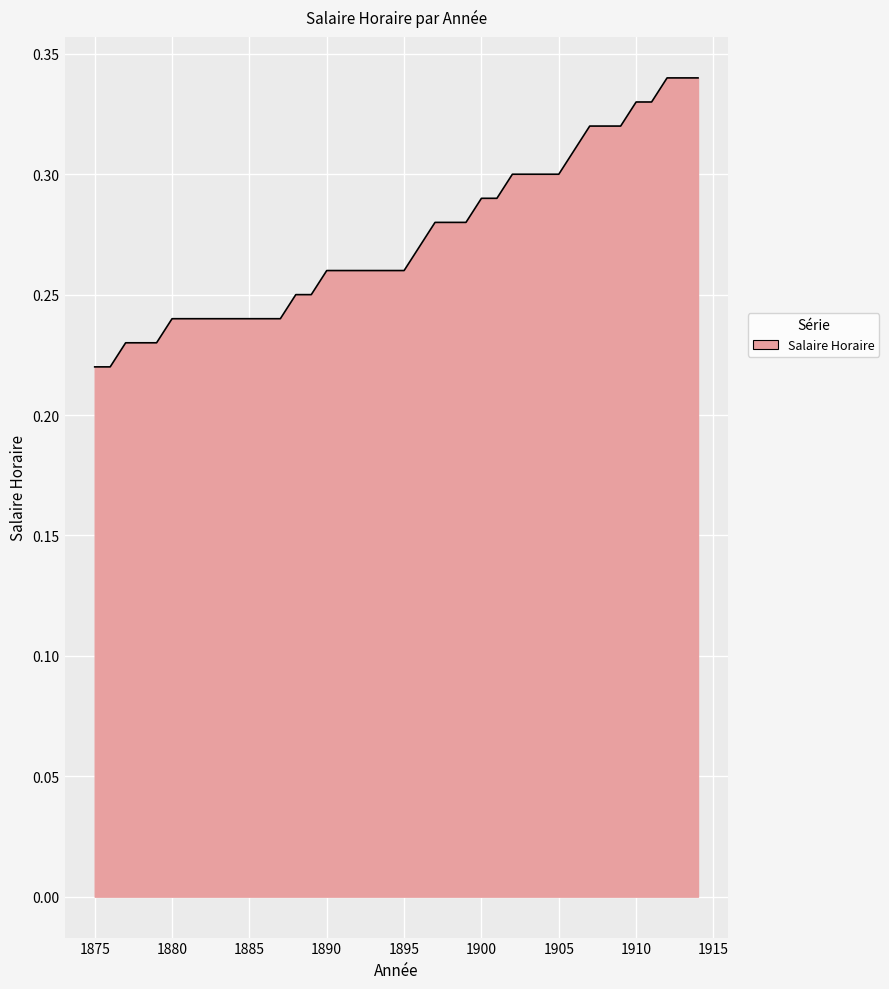

Is this an area chart (filled region under the line)?

Yes